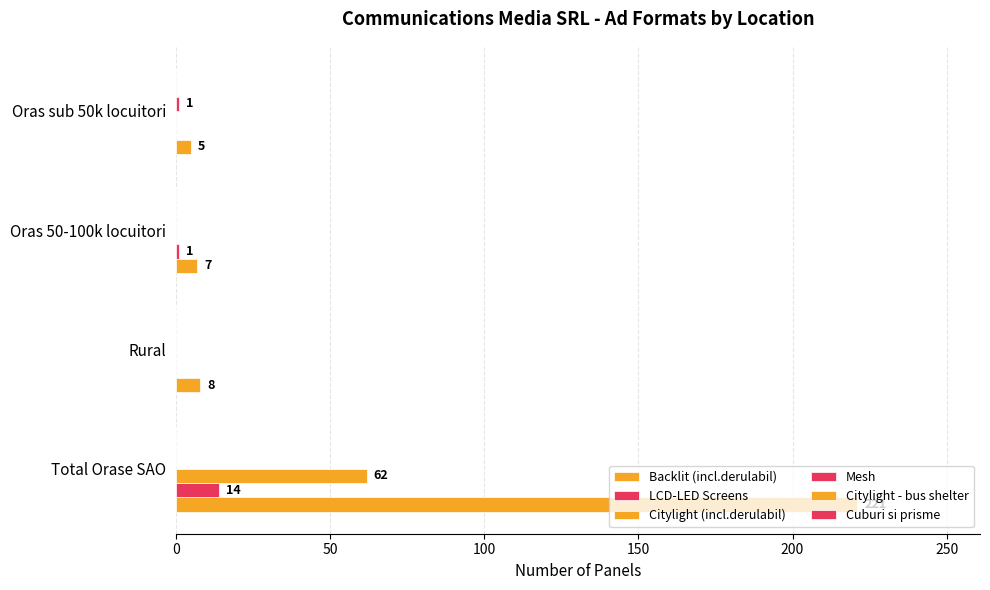

Count the number of categories in the chart.

4